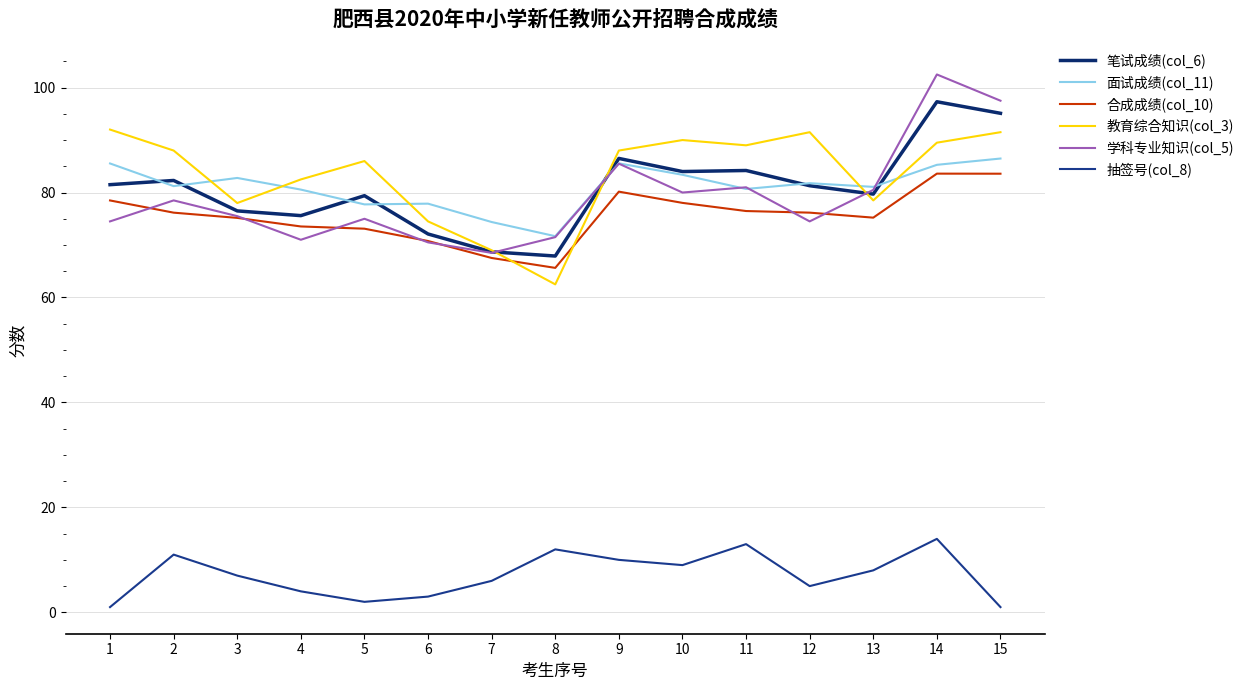

Which has a higher value, 6 or 13?

13